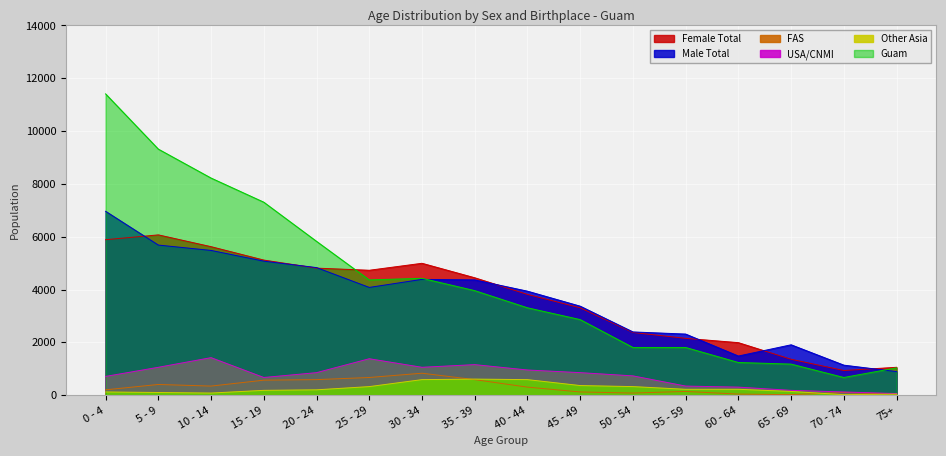

How many distinct data groups are displayed?

6